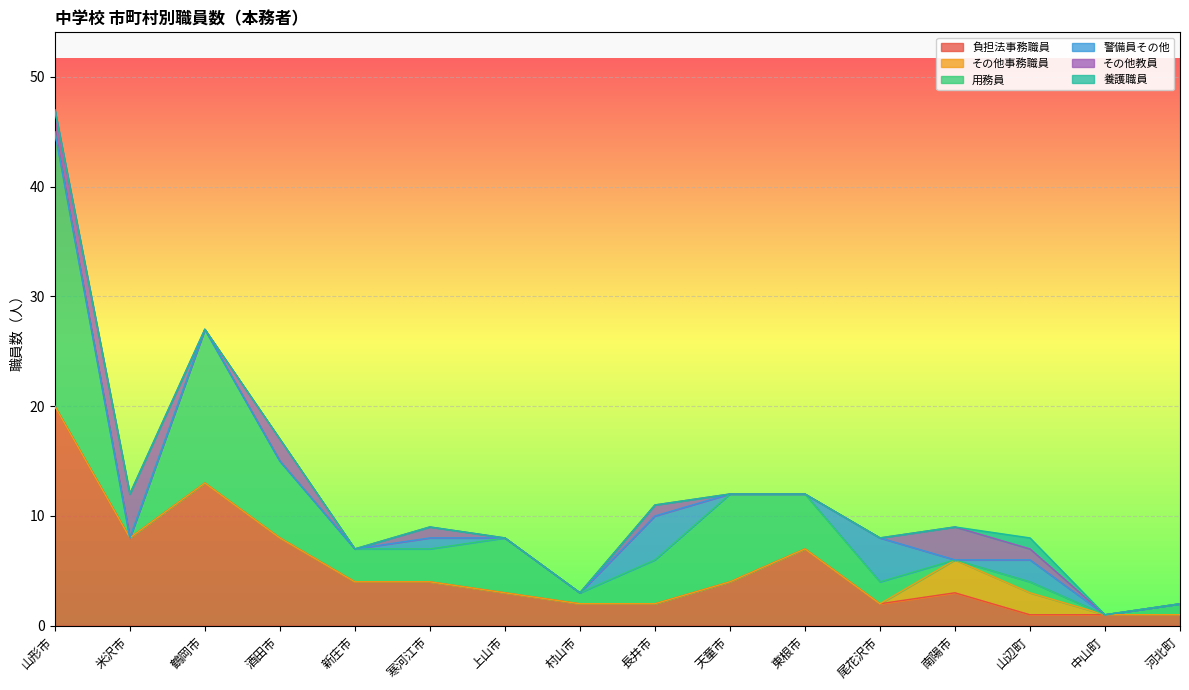

Does the chart display data point markers on the line(s)?

No